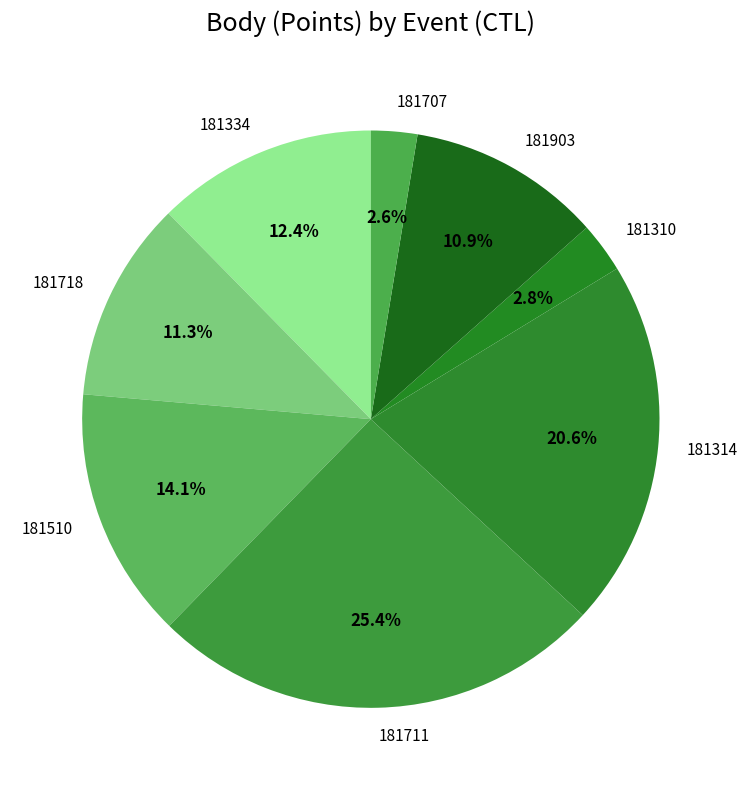

What percentage is NOT represented by 181510?

85.9%